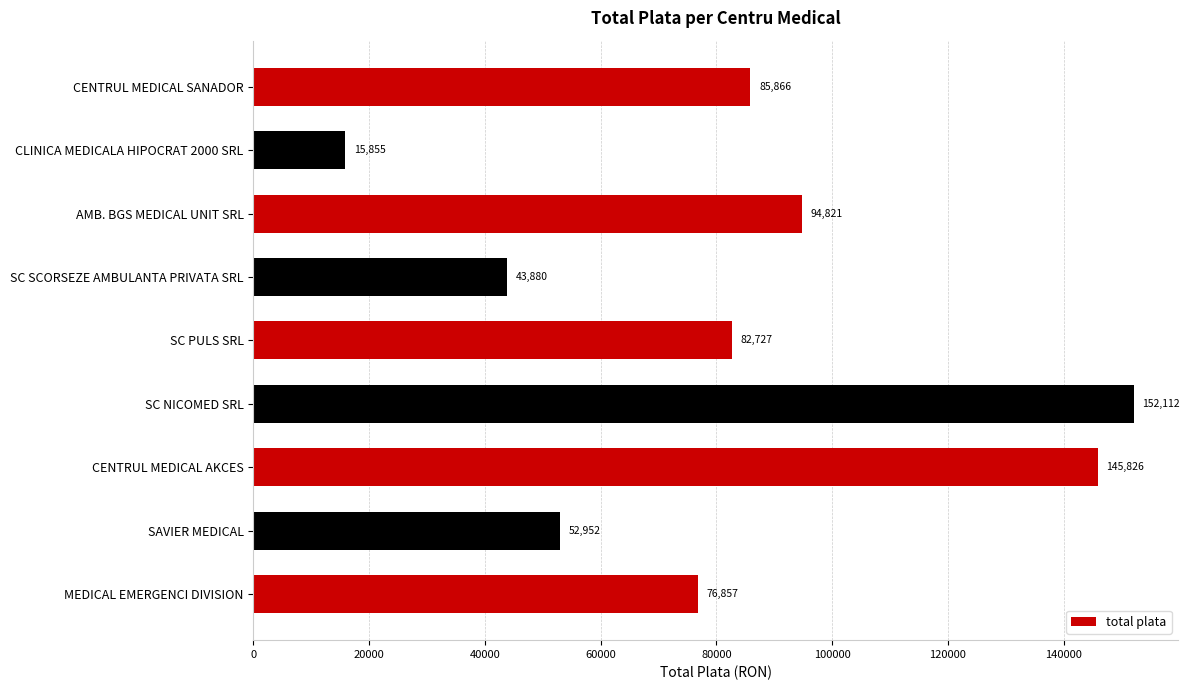

Rank the categories by value from lowest to highest.

CLINICA MEDICALA HIPOCRAT 2000 SRL, SC SCORSEZE AMBULANTA PRIVATA SRL, SAVIER MEDICAL, MEDICAL EMERGENCI DIVISION, SC PULS SRL, CENTRUL MEDICAL SANADOR, AMB. BGS MEDICAL UNIT SRL, CENTRUL MEDICAL AKCES, SC NICOMED SRL